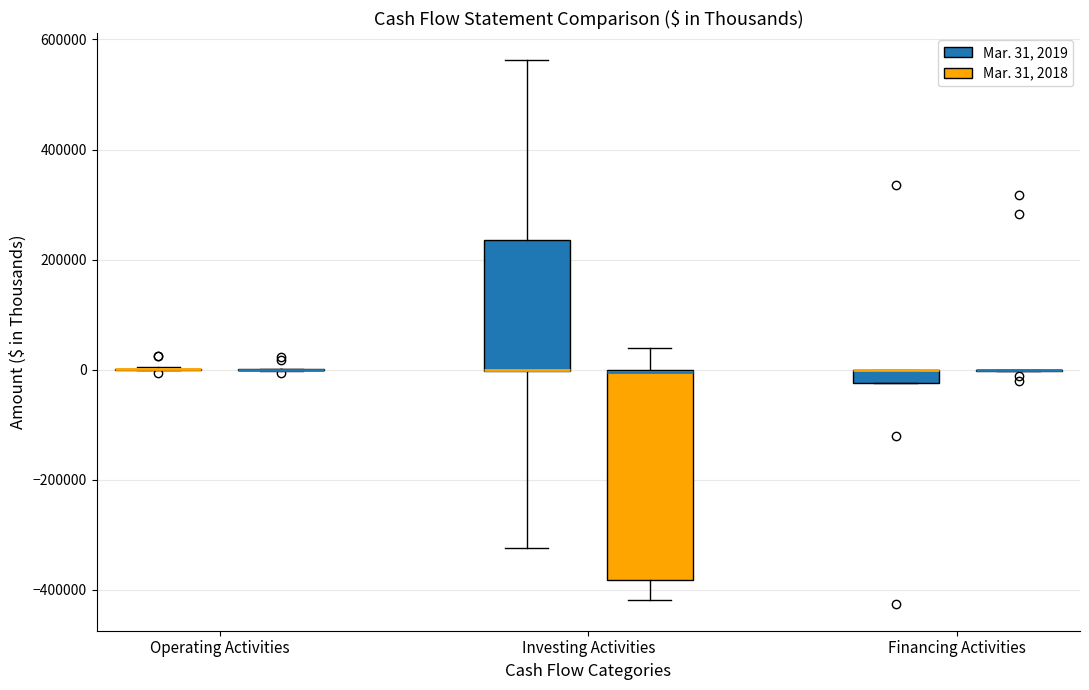

Comparing the boxes themselves (not the whiskers), which one is the tallest?

Investing Activities (Mar. 31, 2018)